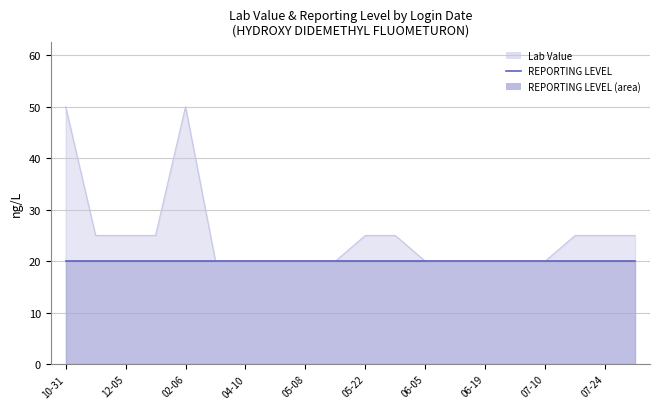

What is the approximate value at 2014-02-20, to the nearest 10?

20